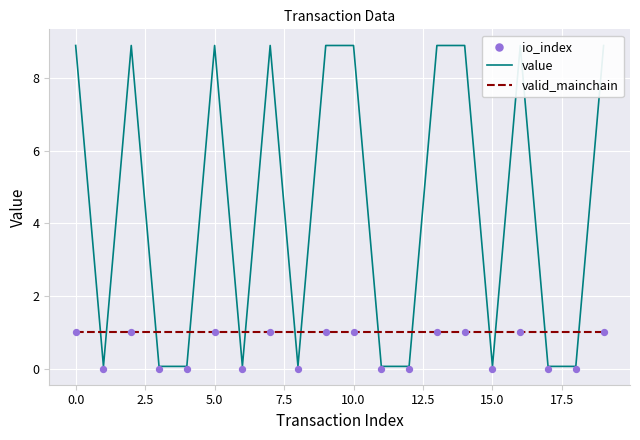

Which series has the widest spread of Y values?

value